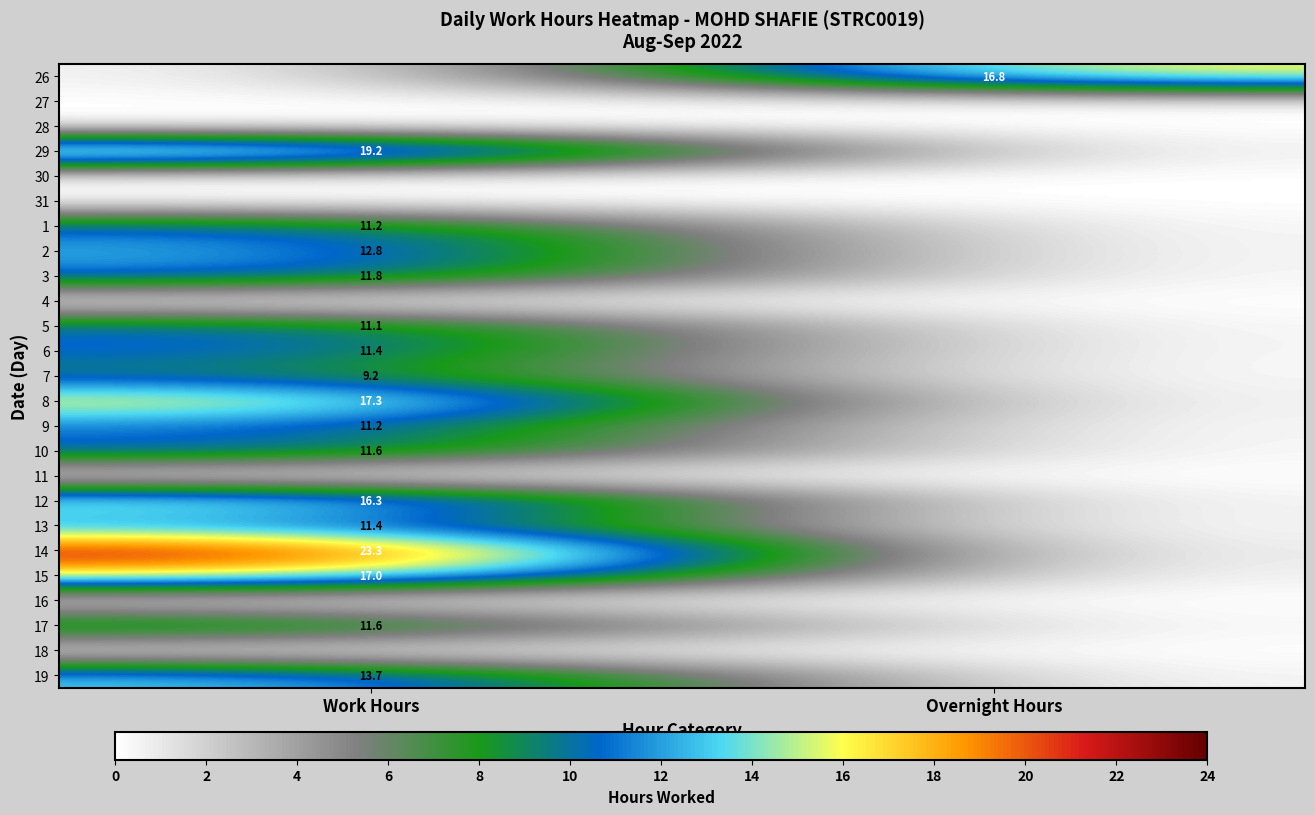

Is it true that 12 equals 16.3 at Work Hours?

True